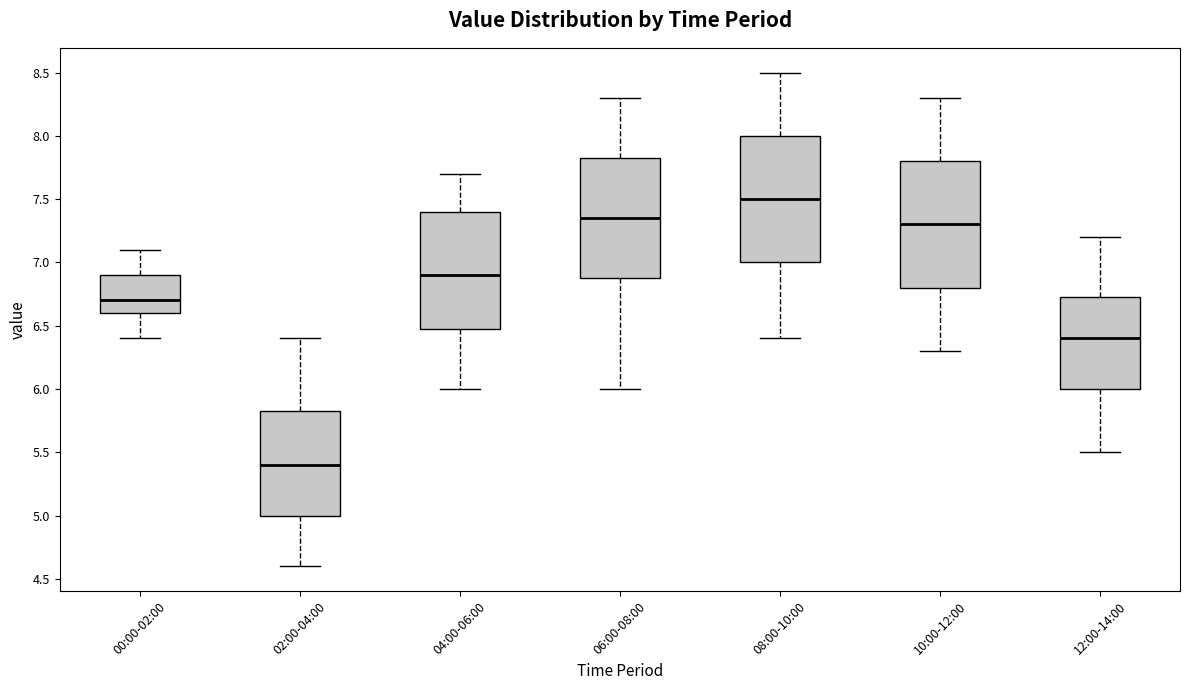

Reading left to right, transcribe this box plot: for each box, give where its median line is, the range the box spans, and where its two whiskers end, as read against the y-axis. The values are not printed on the chart, so give them approximately, as read against the axis.

00:00-02:00: median 6.70, box 6.60 to 6.90, whiskers 6.40 to 7.10
02:00-04:00: median 5.40, box 5.00 to 5.85, whiskers 4.60 to 6.40
04:00-06:00: median 6.90, box 6.50 to 7.40, whiskers 6.00 to 7.70
06:00-08:00: median 7.35, box 6.90 to 7.85, whiskers 6.00 to 8.30
08:00-10:00: median 7.50, box 7.00 to 8.00, whiskers 6.40 to 8.50
10:00-12:00: median 7.30, box 6.80 to 7.80, whiskers 6.30 to 8.30
12:00-14:00: median 6.40, box 6.00 to 6.75, whiskers 5.50 to 7.20